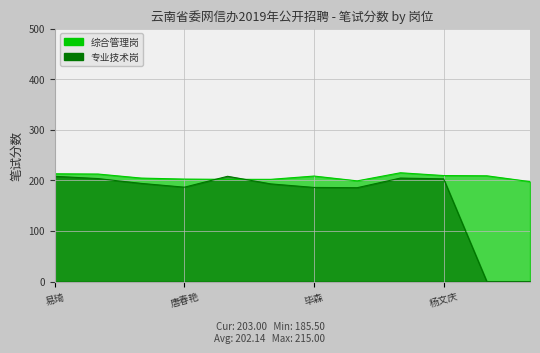

At how many categories does at least one series exceed 207?

7